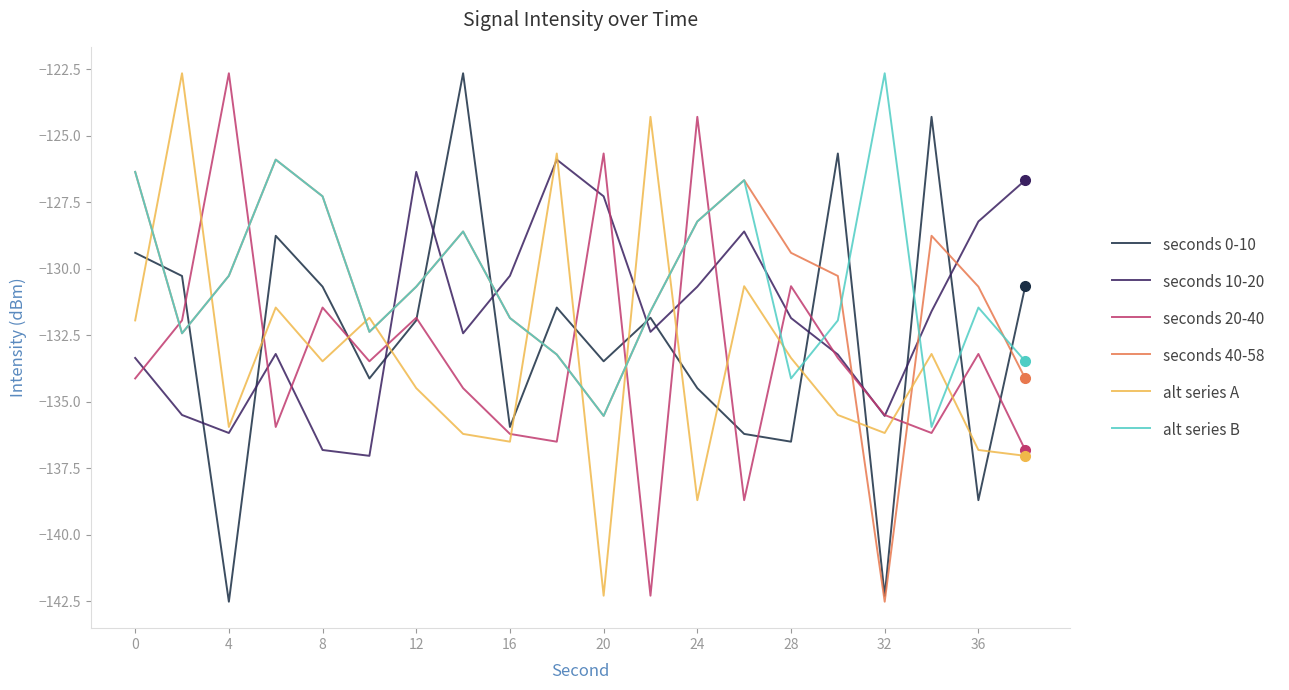

Reading left to right, what are all the values shown in this chart?

seconds 0-10: -129.4	-130.3	-142.5	-128.8	-130.7	-134.1	-131.9	-122.7	-135.9	-131.5	-133.5	-131.8	-134.5	-136.2	-136.5	-125.7	-142.3	-124.3	-138.7	-130.7
seconds 10-20: -133.3	-135.5	-136.2	-133.2	-136.8	-137.0	-126.4	-132.4	-130.3	-125.9	-127.3	-132.4	-130.7	-128.6	-131.8	-133.2	-135.5	-131.6	-128.2	-126.7
seconds 20-40: -134.1	-131.9	-122.7	-135.9	-131.5	-133.5	-131.8	-134.5	-136.2	-136.5	-125.7	-142.3	-124.3	-138.7	-130.7	-133.3	-135.5	-136.2	-133.2	-136.8
seconds 40-58: -126.4	-132.4	-130.3	-125.9	-127.3	-132.4	-130.7	-128.6	-131.8	-133.2	-135.5	-131.6	-128.2	-126.7	-129.4	-130.3	-142.5	-128.8	-130.7	-134.1
alt series A: -131.9	-122.7	-135.9	-131.5	-133.5	-131.8	-134.5	-136.2	-136.5	-125.7	-142.3	-124.3	-138.7	-130.7	-133.3	-135.5	-136.2	-133.2	-136.8	-137.0
alt series B: -126.4	-132.4	-130.3	-125.9	-127.3	-132.4	-130.7	-128.6	-131.8	-133.2	-135.5	-131.6	-128.2	-126.7	-134.1	-131.9	-122.7	-135.9	-131.5	-133.5